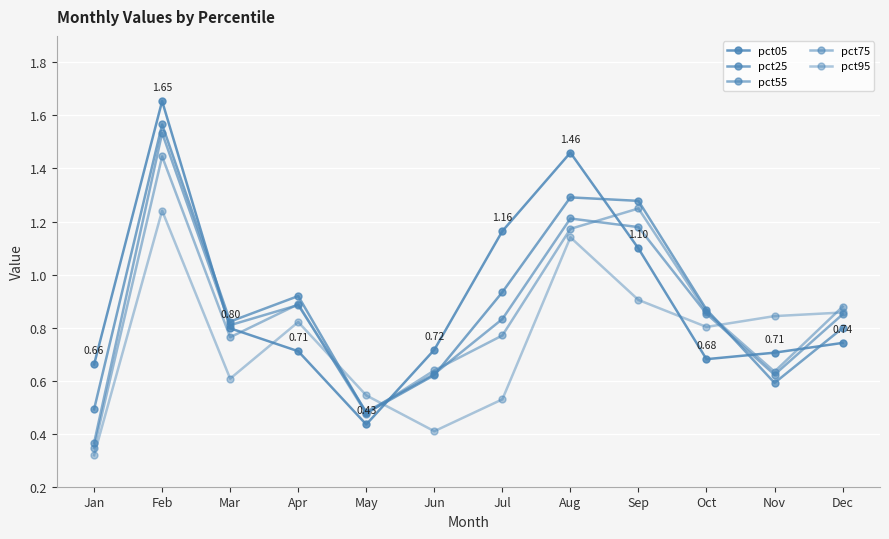

What is the spread (max minus min) of values at Jan?

0.3